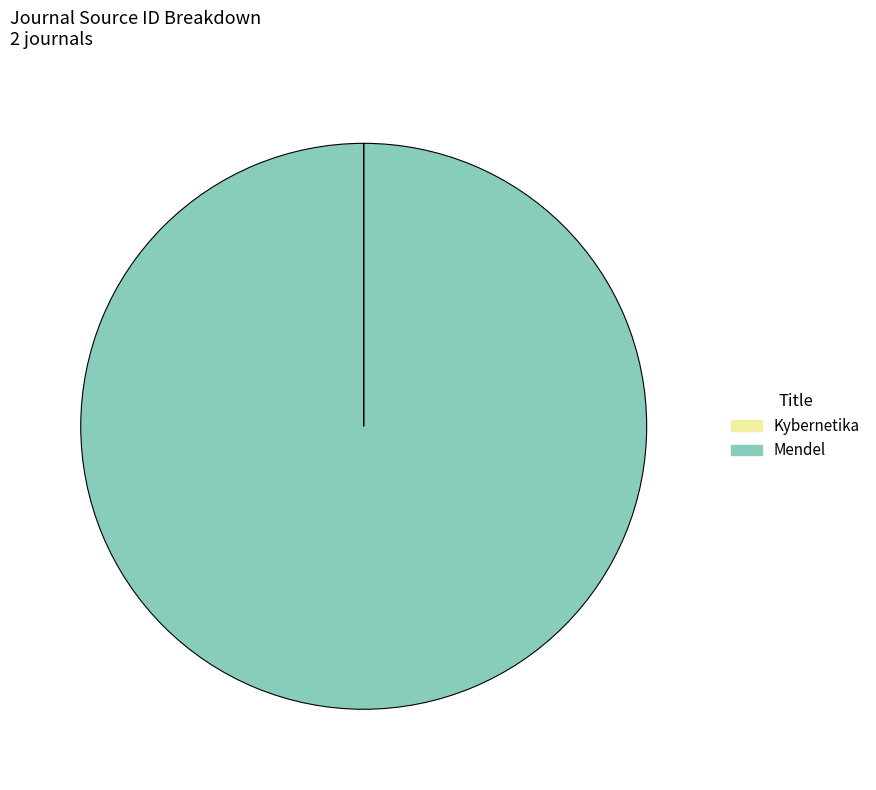

Is it true that Mendel is 92% of the pie?

False